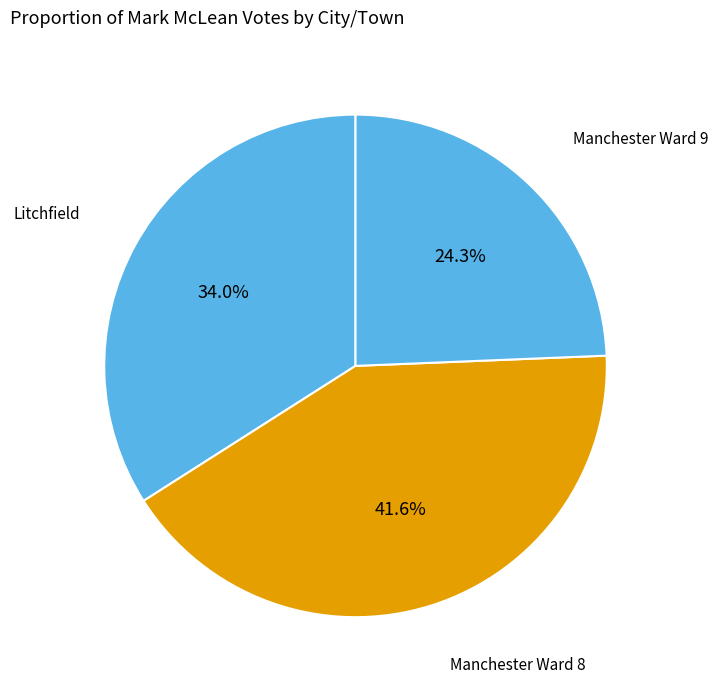

To the nearest percent, what percentage of the pie is Manchester Ward 9?

24%